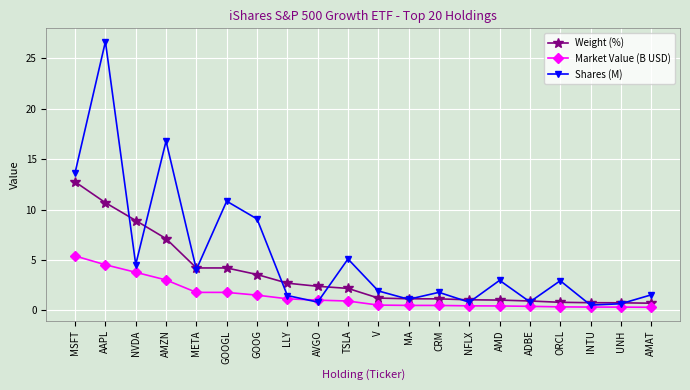

What is the approximate value of Shares (M) at NVDA?

4.5